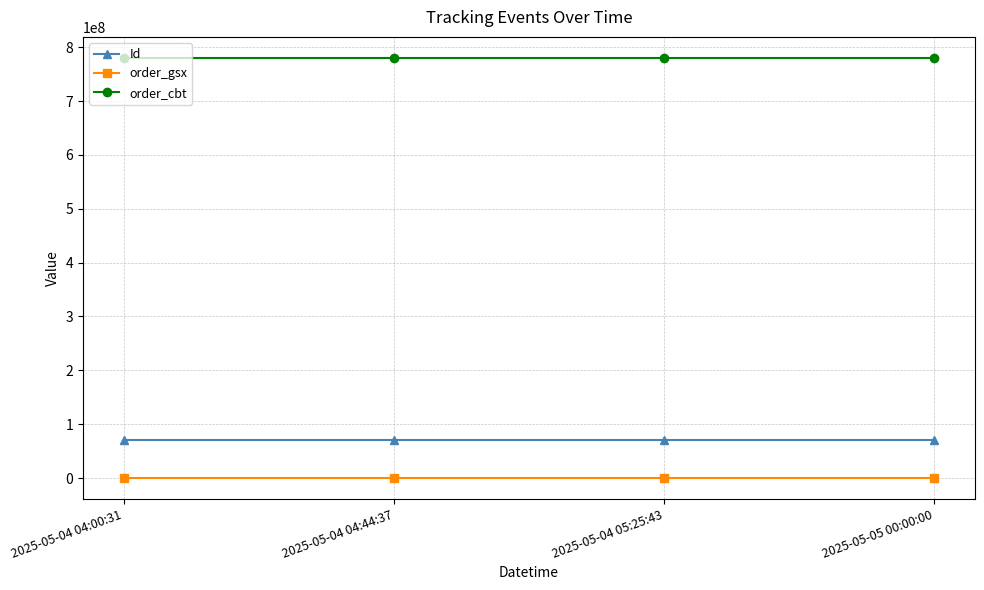

The value of order_cbt at 2025-05-04 04:44:37 is 1035054866. True or false?

False